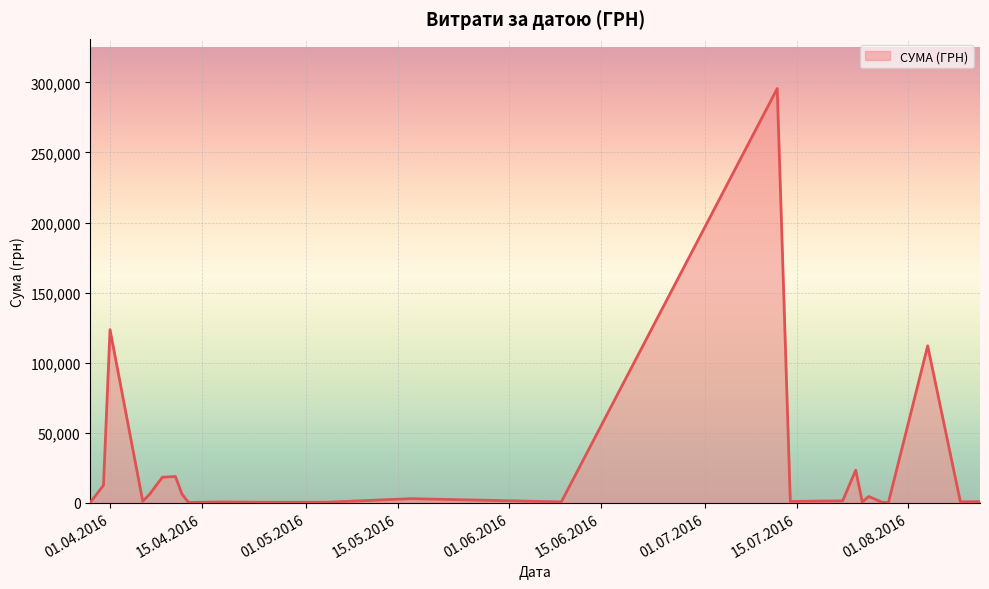

What is the difference between the maximum and minimum values?

295540.8